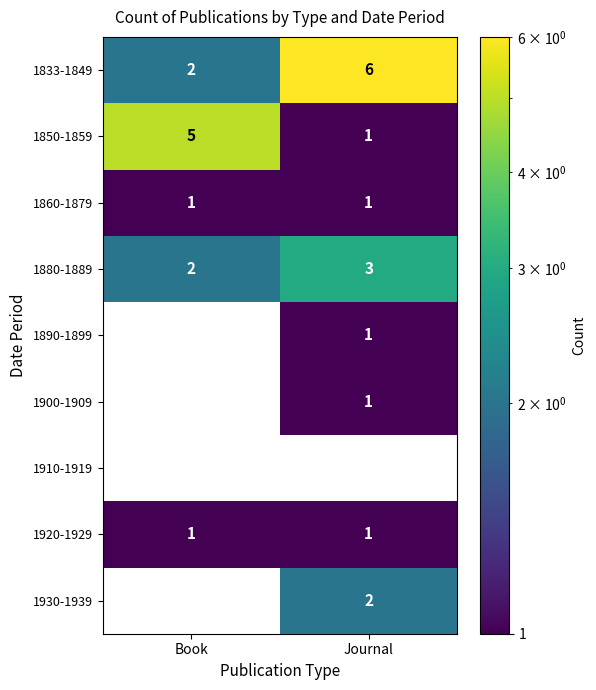

Count the number of data series in this chart.

9